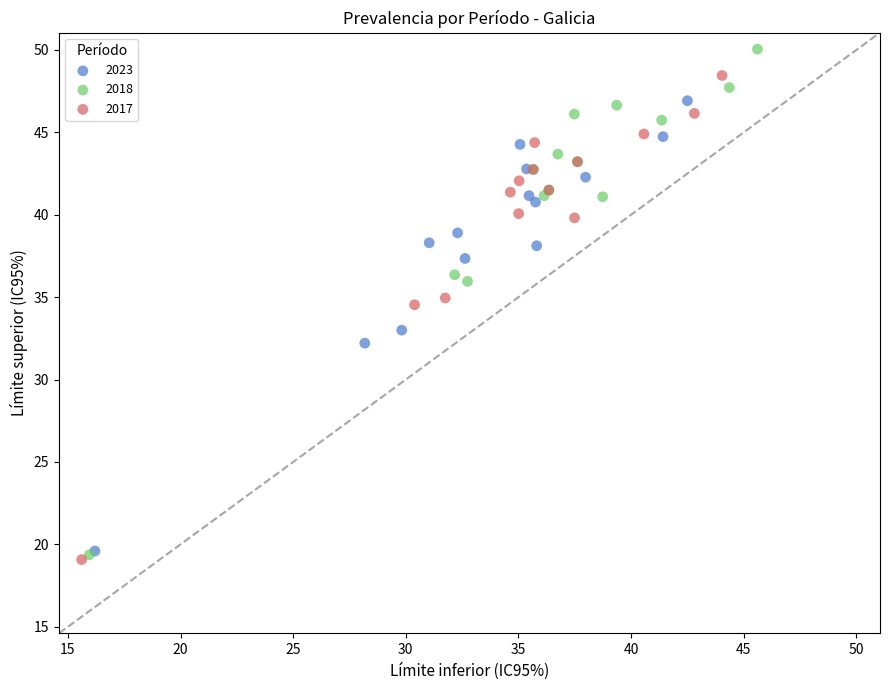

Which series contains the highest Y value?

2018